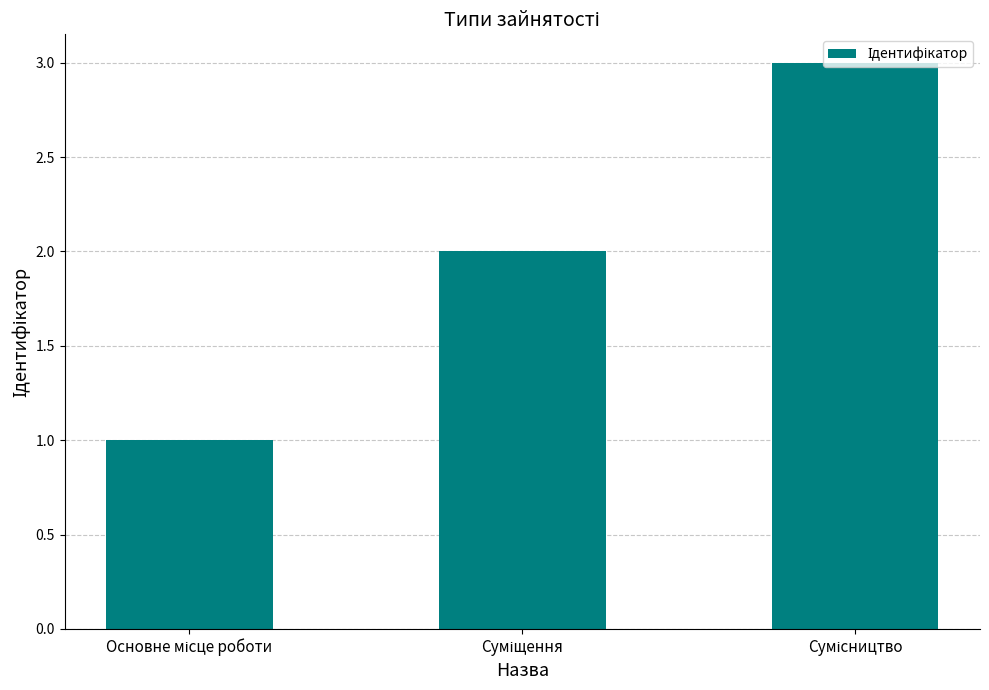

What is the greatest value displayed?

3